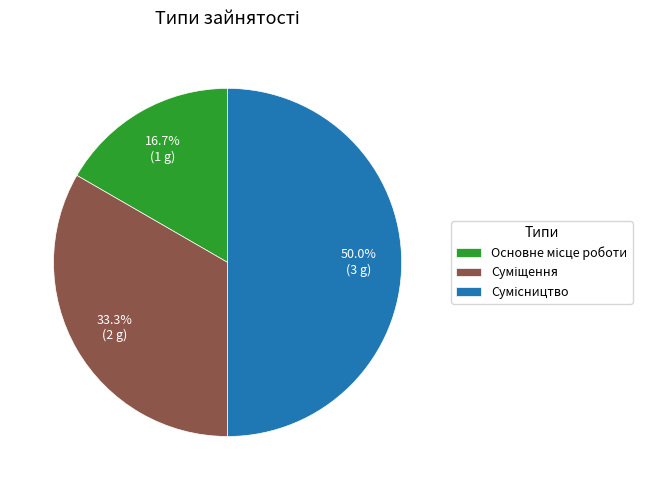

To the nearest percent, what is the average slice percentage?

33%